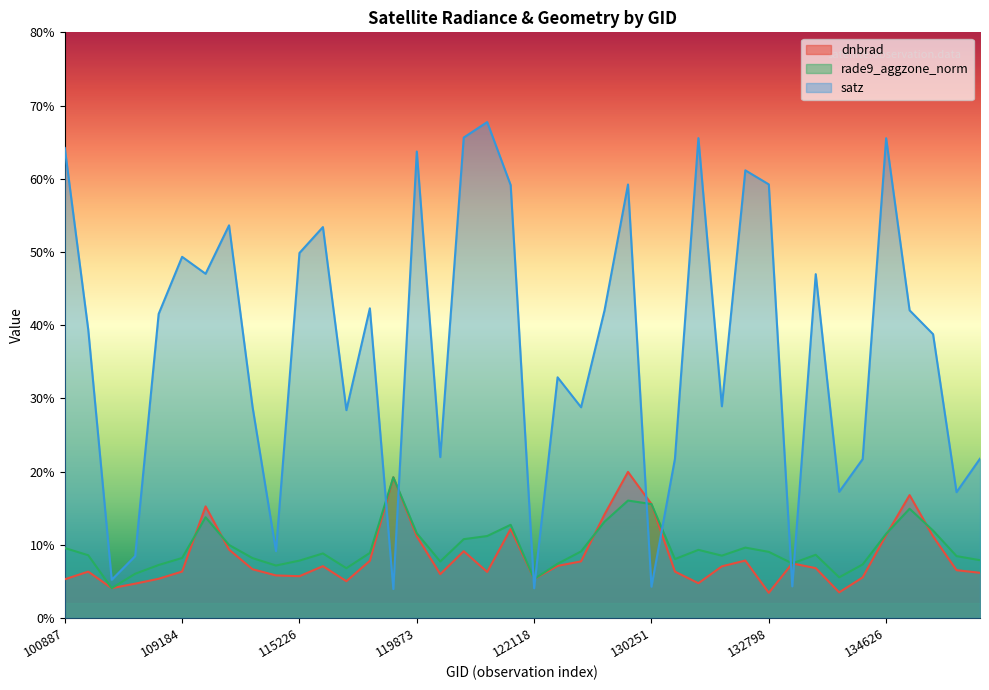

True or false: dnbrad has more than 0 points higher than both neighbors.

True